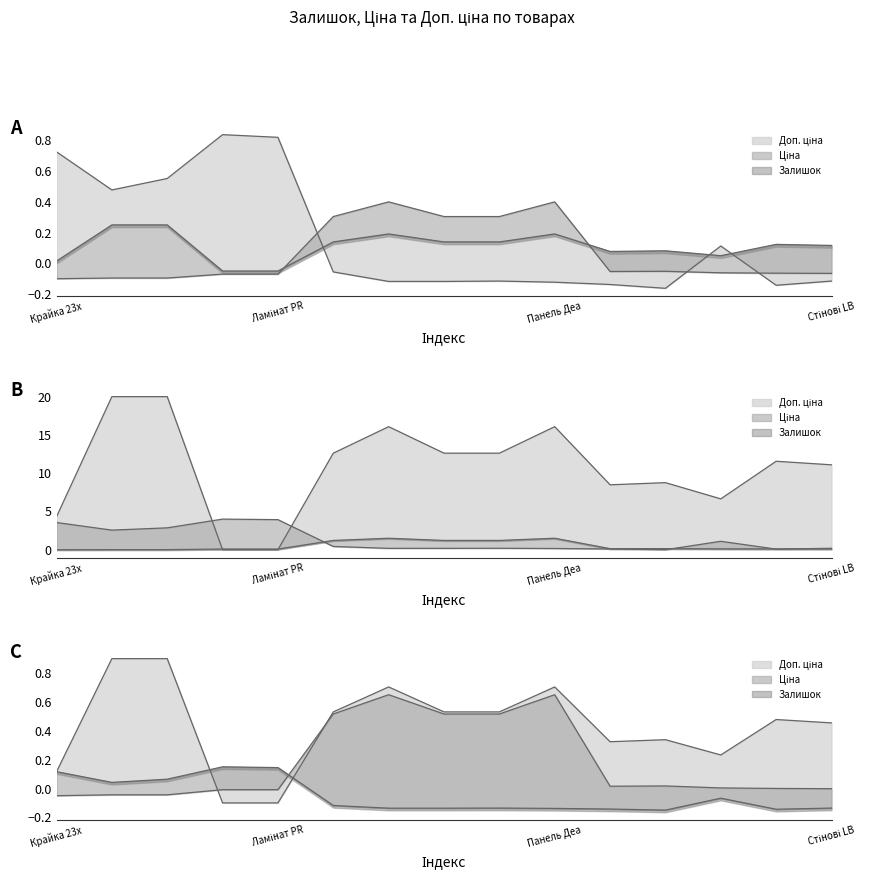

At which label is Доп. ціна closest to 10?

Стінові LB